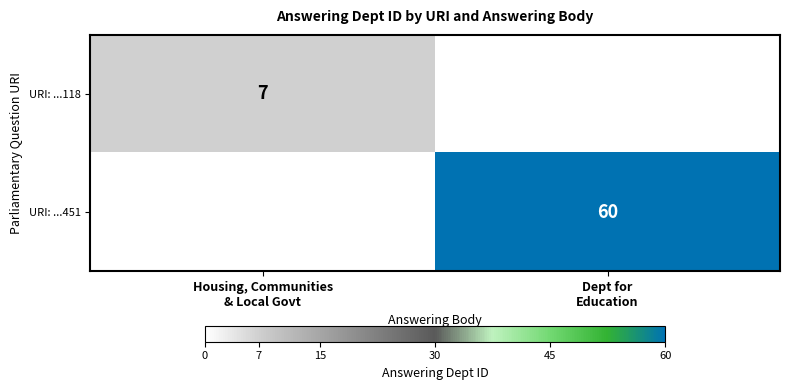

At Housing, Communities & Local Govt, list the series in order from smallest to largest.

URI: ...118, URI: ...451